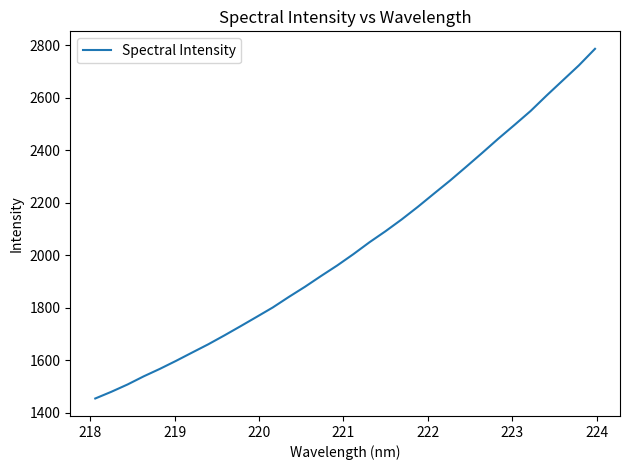

What is the difference between the maximum and minimum values?

1333.4